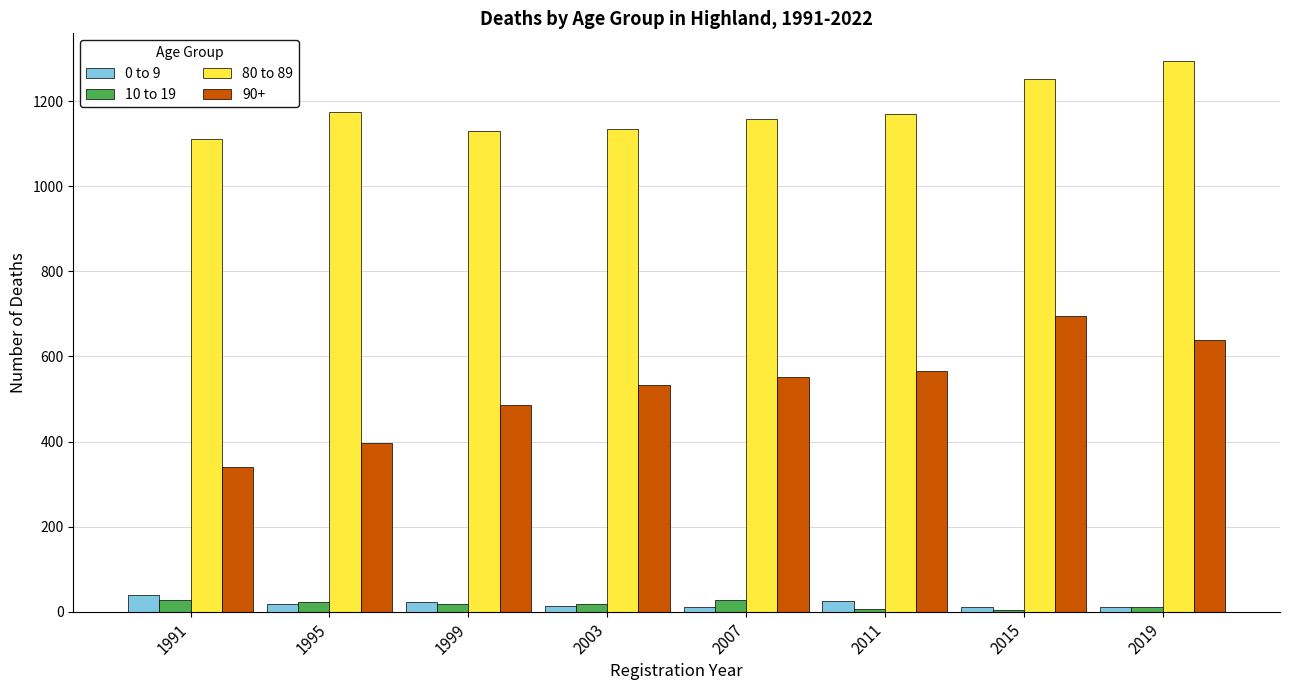

Which category has the highest value in the 90+ series?

2015